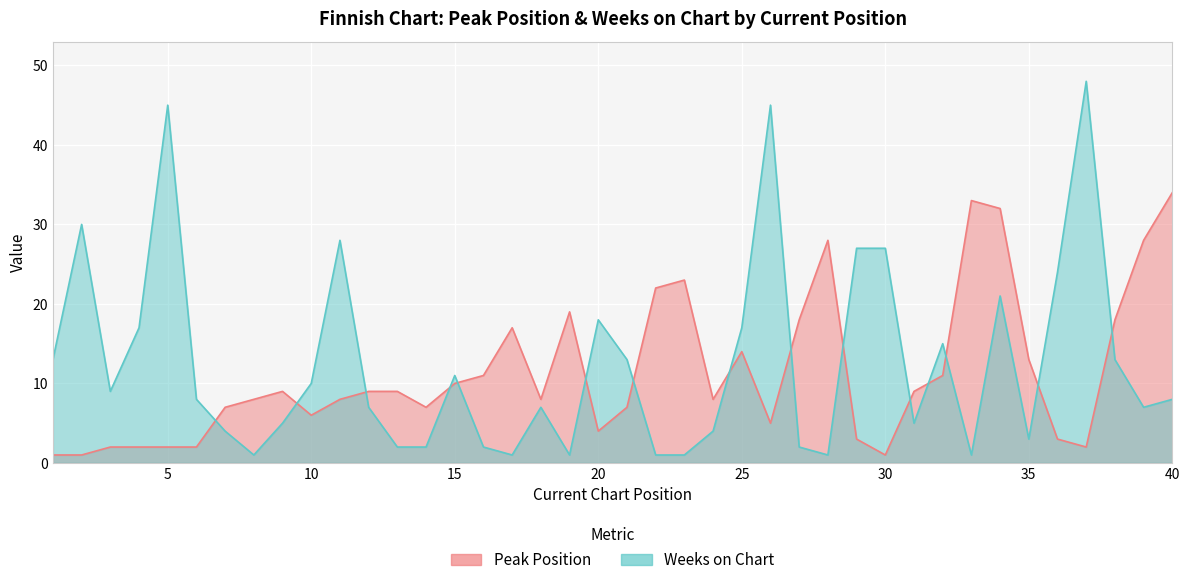

Reading left to right, transcribe all the data shown in this chart.

Peak Position: 1=1	2=1	3=2	4=2	5=2	6=2	7=7	8=8	9=9	10=6	11=8	12=9	13=9	14=7	15=10	16=11	17=17	18=8	19=19	20=4	21=7	22=22	23=23	24=8	25=14	26=5	27=18	28=28	29=3	30=1	31=9	32=11	33=33	34=32	35=13	36=3	37=2	38=18	39=28	40=34
Weeks on Chart: 1=13	2=30	3=9	4=17	5=45	6=8	7=4	8=1	9=5	10=10	11=28	12=7	13=2	14=2	15=11	16=2	17=1	18=7	19=1	20=18	21=13	22=1	23=1	24=4	25=17	26=45	27=2	28=1	29=27	30=27	31=5	32=15	33=1	34=21	35=3	36=24	37=48	38=13	39=7	40=8